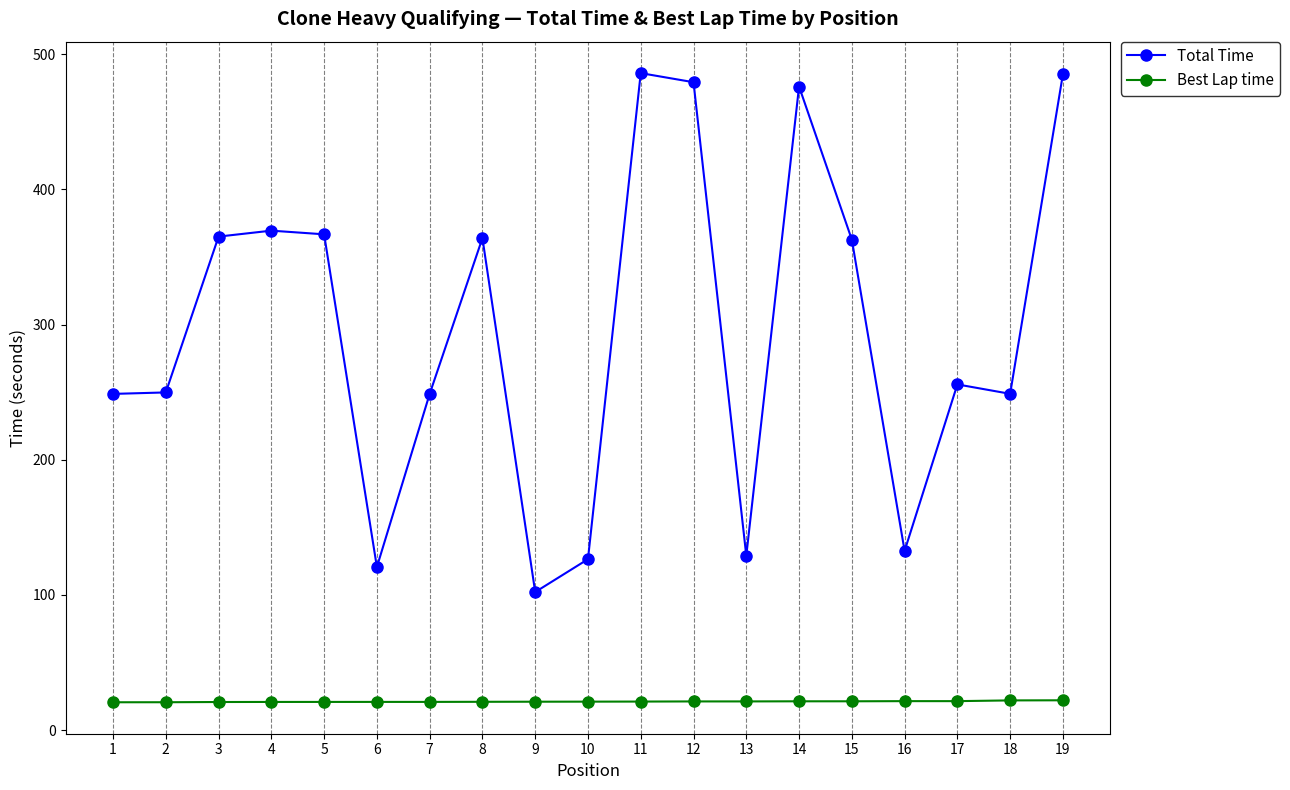

What is the approximate value of Total Time at 16?

132.6